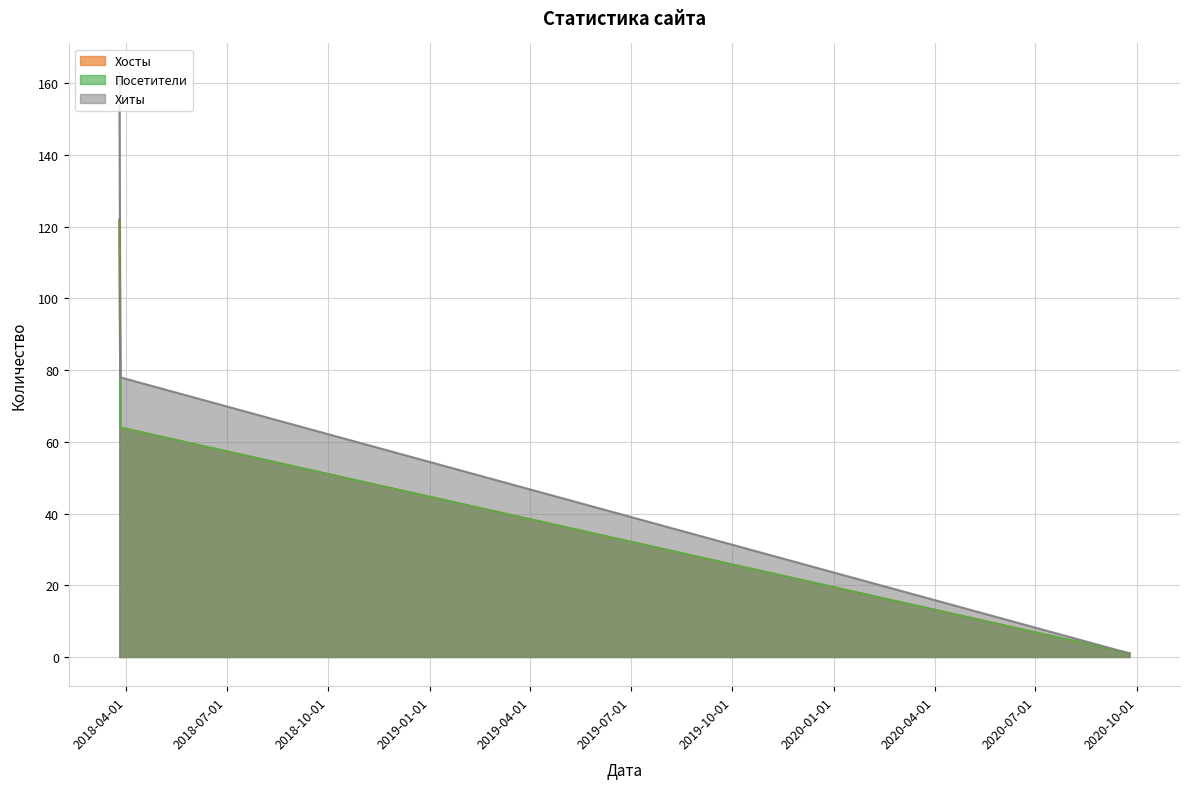

Count the number of categories in the chart.

3